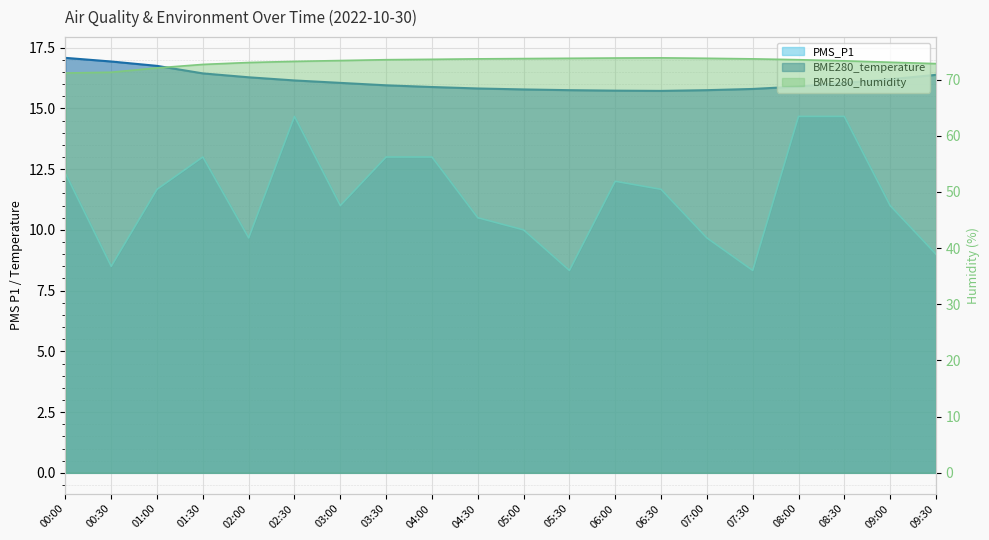

Reading left to right, transcribe all the data shown in this chart.

PMS_P1: 00:00=12.3	00:30=8.5	01:00=11.7	01:30=13.0	02:00=9.7	02:30=14.7	03:00=11.0	03:30=13.0	04:00=13.0	04:30=10.5	05:00=10.0	05:30=8.3	06:00=12.0	06:30=11.7	07:00=9.7	07:30=8.3	08:00=14.7	08:30=14.7	09:00=11.0	09:30=9.0
BME280_temperature: 00:00=17.1	00:30=16.9	01:00=16.8	01:30=16.4	02:00=16.3	02:30=16.1	03:00=16.1	03:30=15.9	04:00=15.9	04:30=15.8	05:00=15.8	05:30=15.8	06:00=15.7	06:30=15.7	07:00=15.8	07:30=15.8	08:00=15.9	08:30=16.1	09:00=16.2	09:30=16.4
BME280_humidity: 00:00=71.2	00:30=71.3	01:00=72.1	01:30=72.7	02:00=73.0	02:30=73.2	03:00=73.4	03:30=73.5	04:00=73.6	04:30=73.7	05:00=73.8	05:30=73.8	06:00=73.8	06:30=73.9	07:00=73.8	07:30=73.7	08:00=73.5	08:30=73.3	09:00=73.1	09:30=72.8